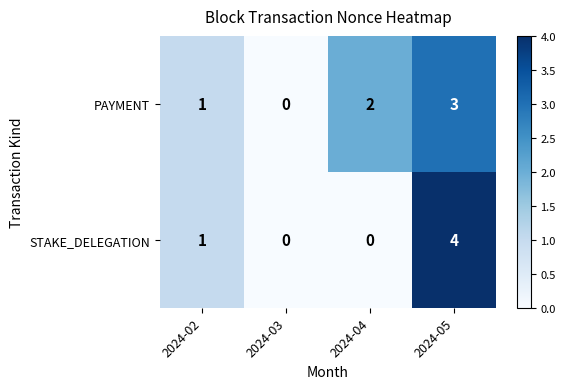

List the series in order of their peak value, highest first.

STAKE_DELEGATION, PAYMENT